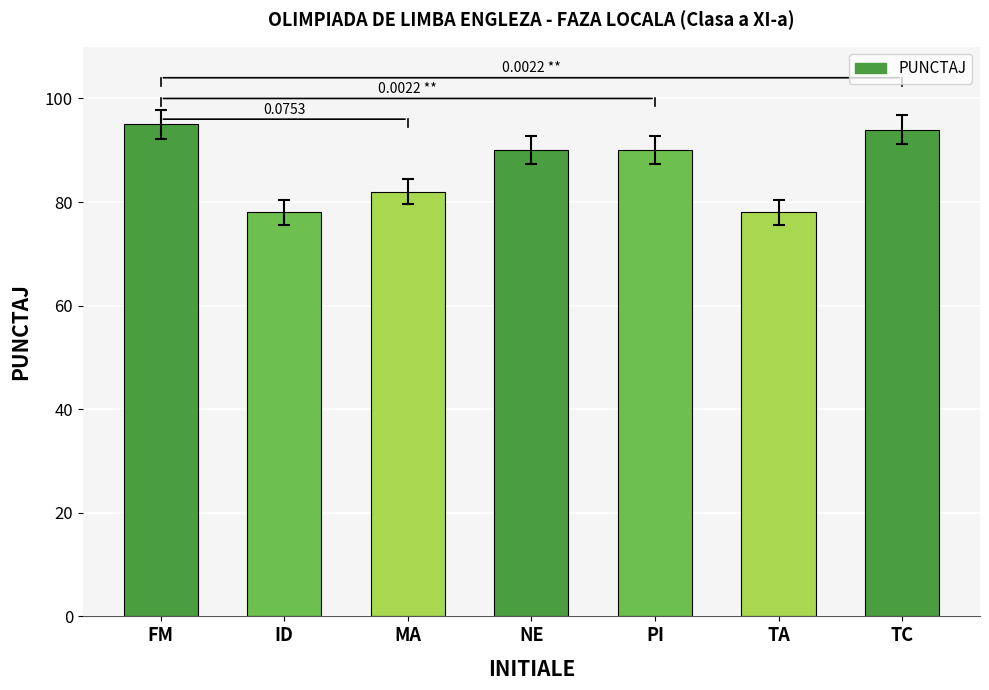

Which has a higher value, FM or MA?

FM